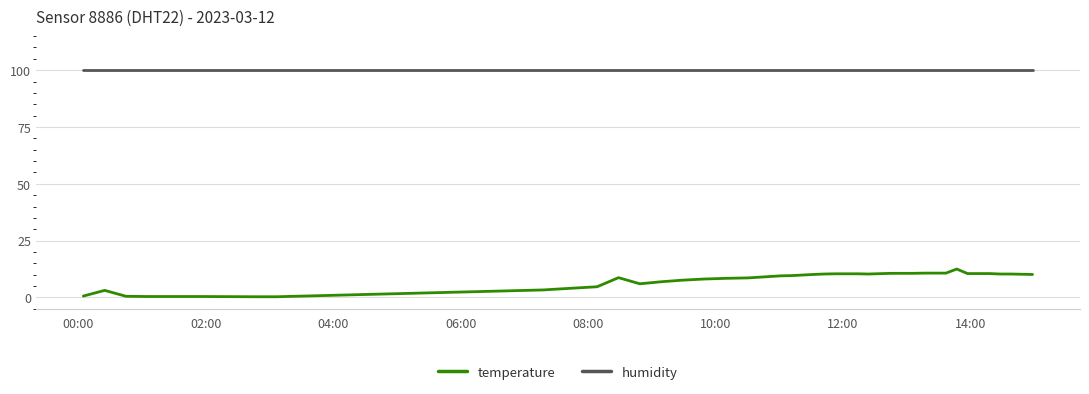

Which series has the largest range (max minus min)?

temperature